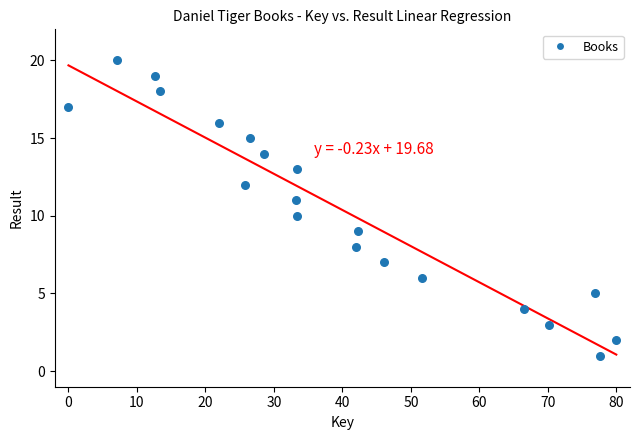

How many data points are displayed?

20